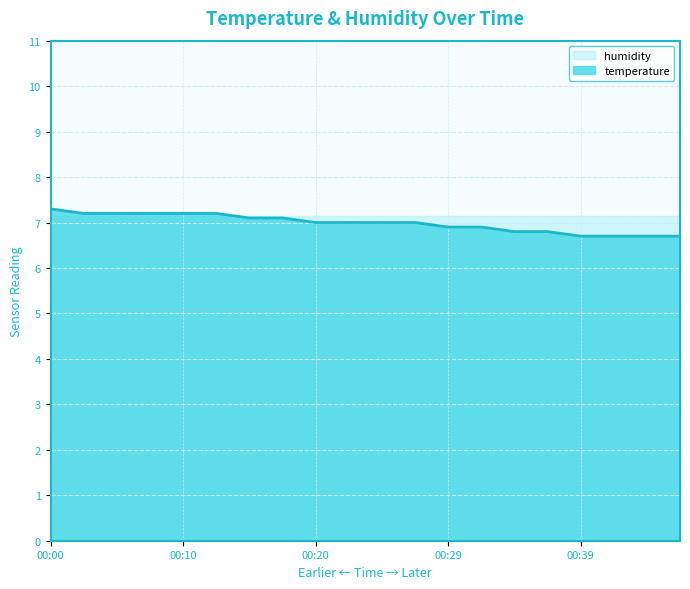

What is the smallest value displayed?

6.7